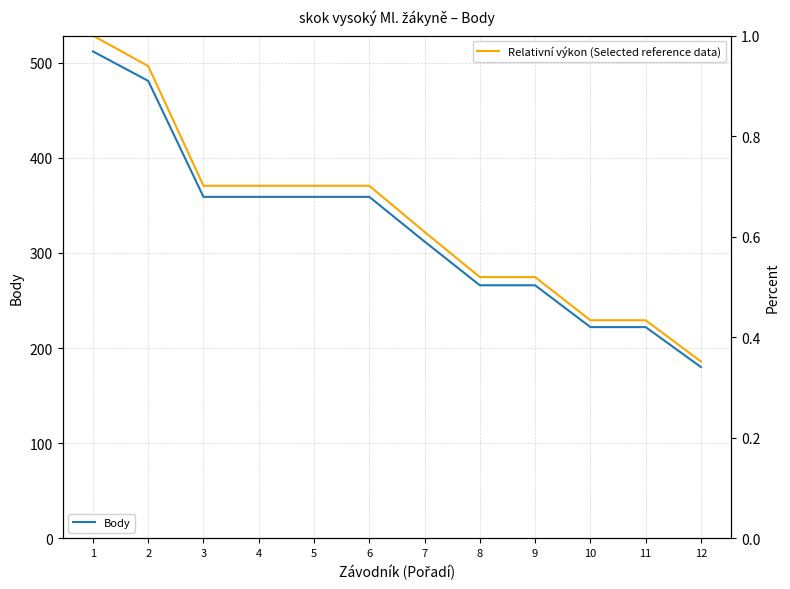

What is the approximate value of Body at 11?

222